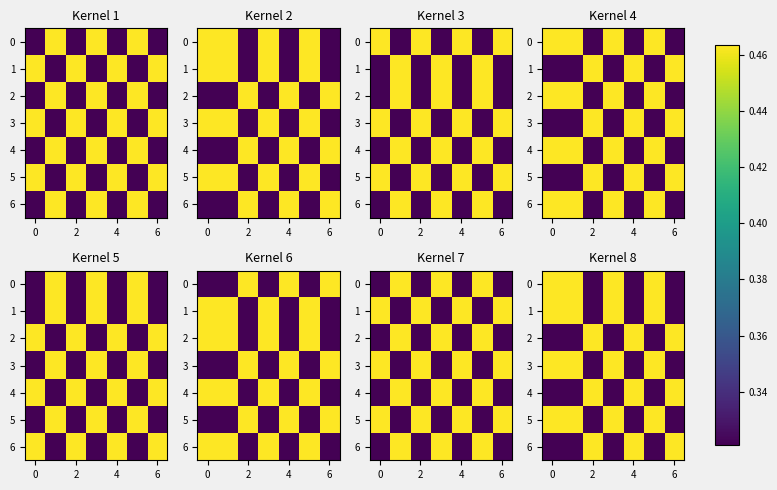

At how many categories does at least one series exceed 0?

7